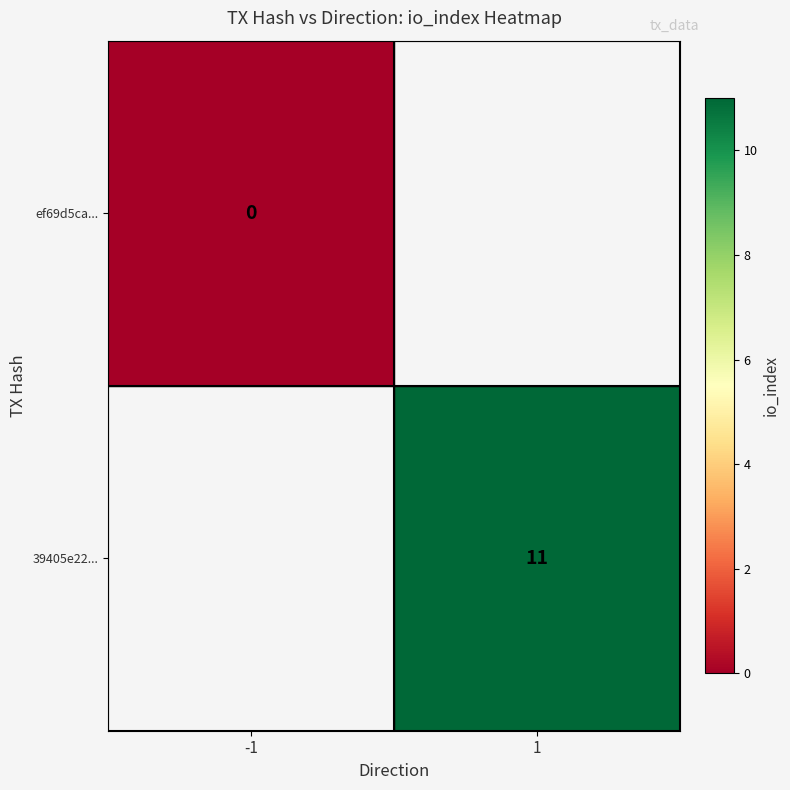

The value of 39405e22... at 1 is 5.4. True or false?

False